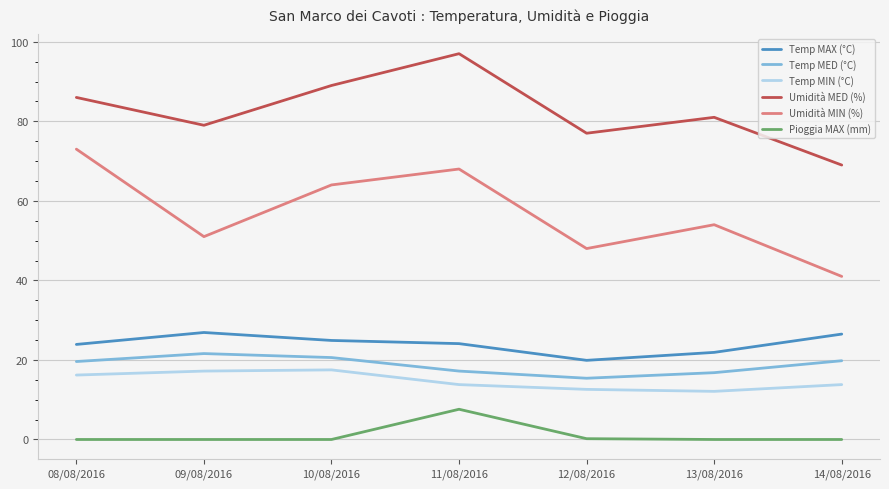

Which series has the widest spread of values?

Umidità MIN (%)